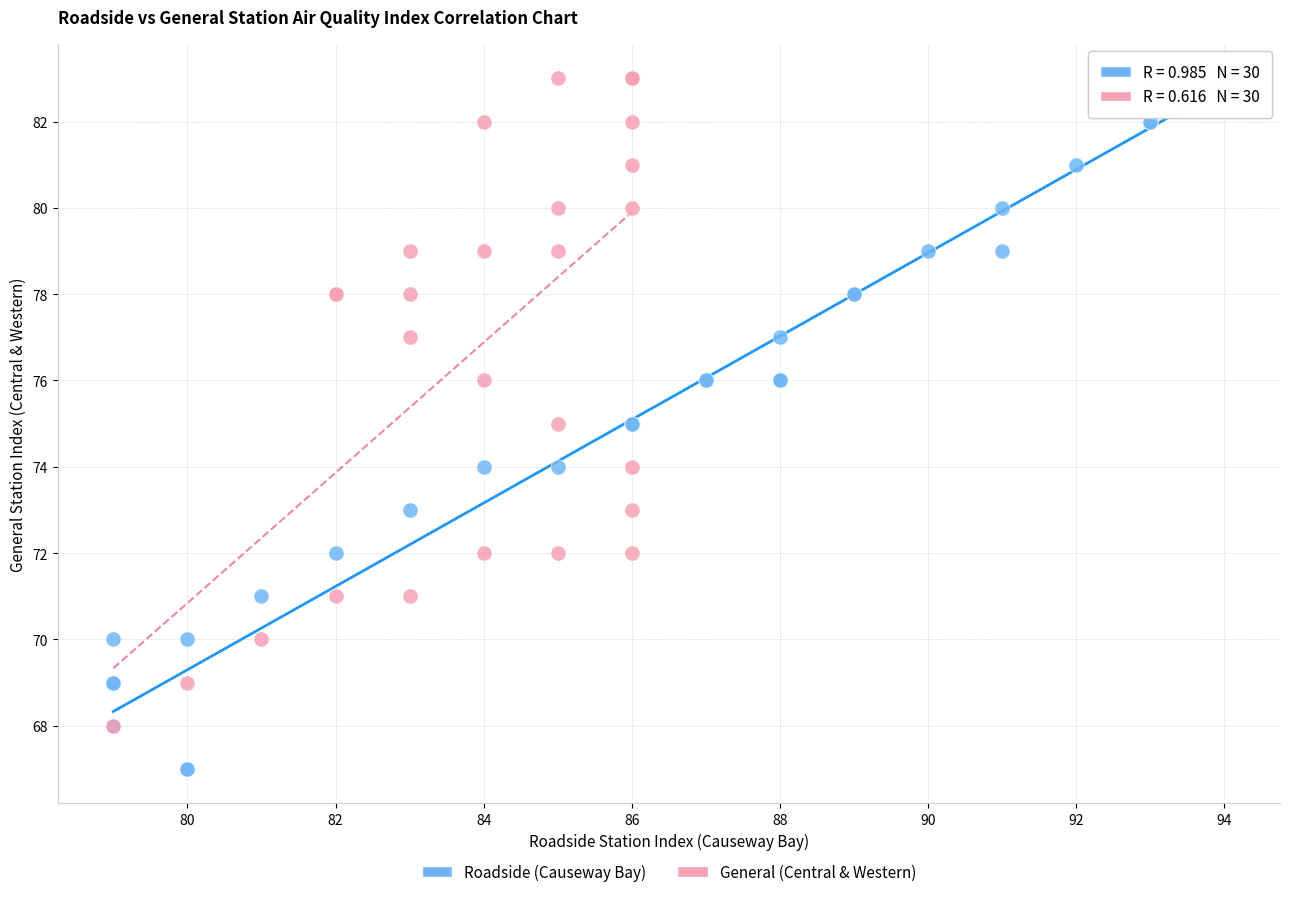

Which series contains the lowest Y value?

Roadside (Causeway Bay)